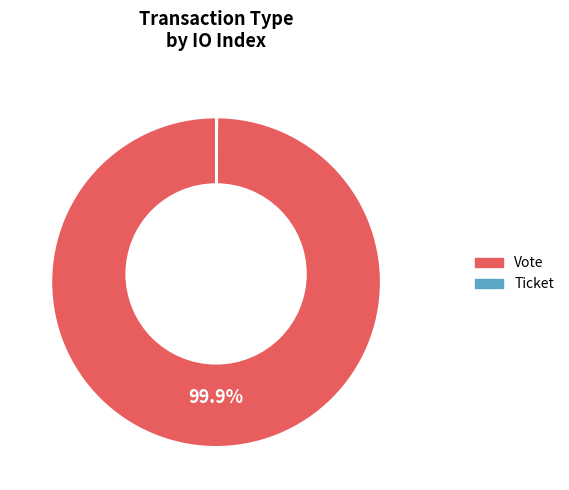

What is the total percentage of Vote and Ticket?

100.0%